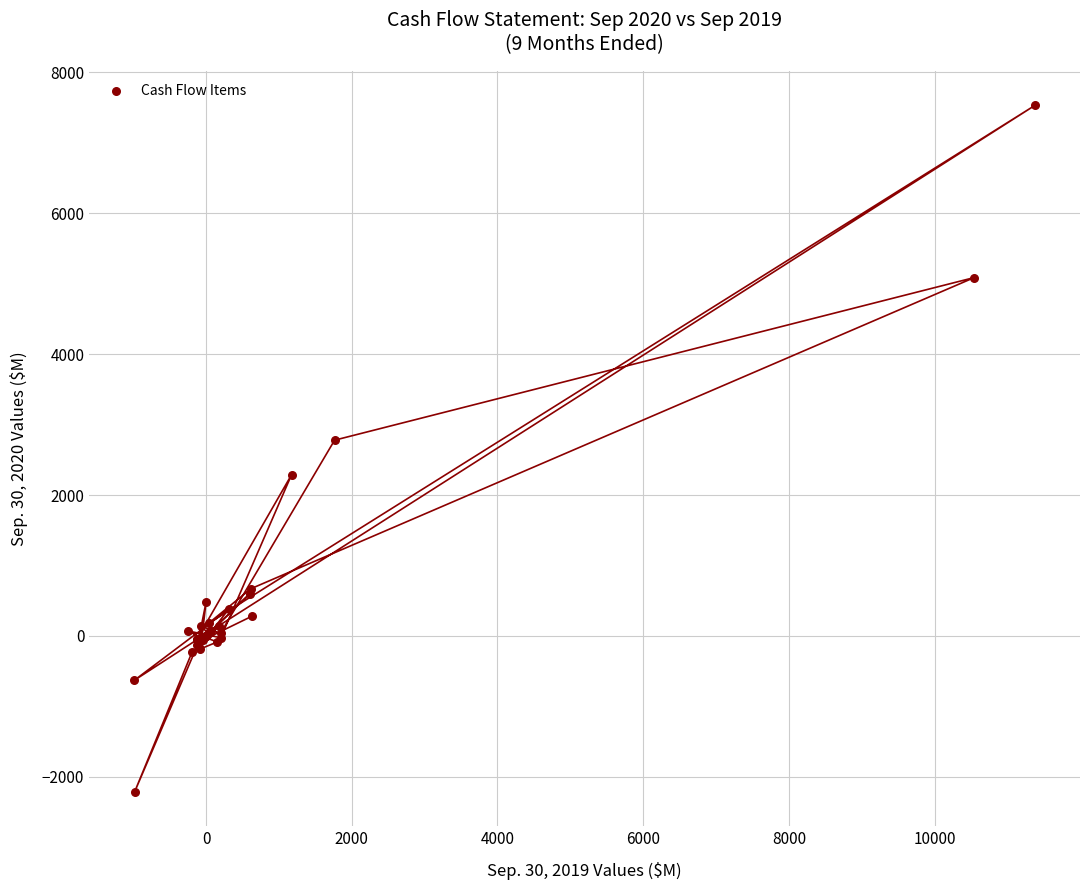

What Y value in the scatter plot is closest to 2659?

2779